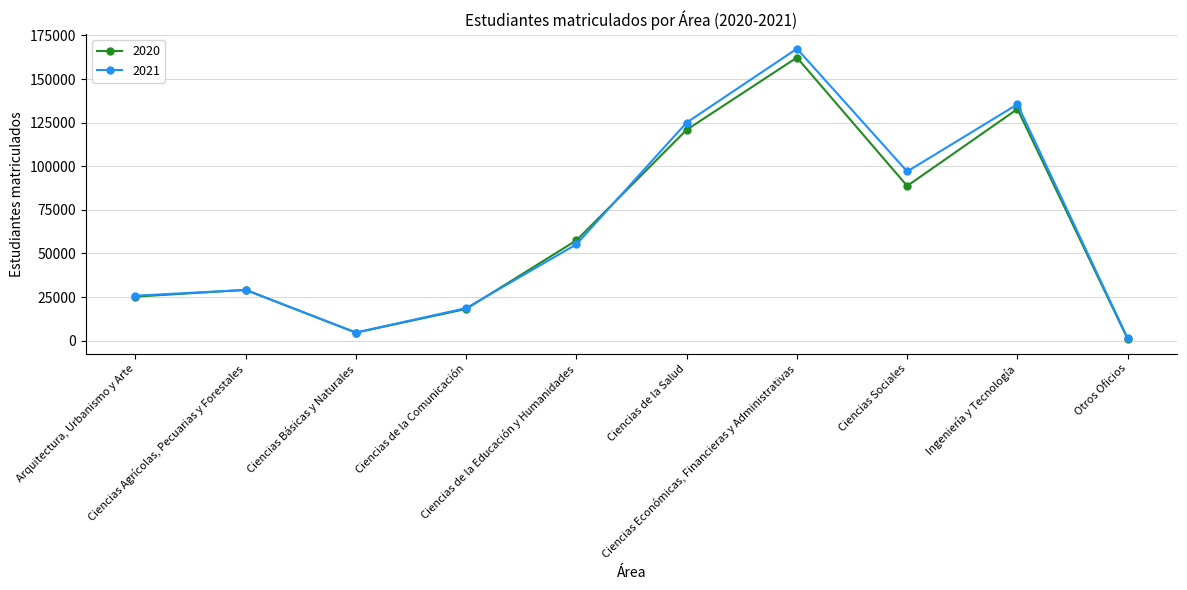

What is the label of the 2nd point from the left?

Ciencias Agrícolas, Pecuarias y Forestales